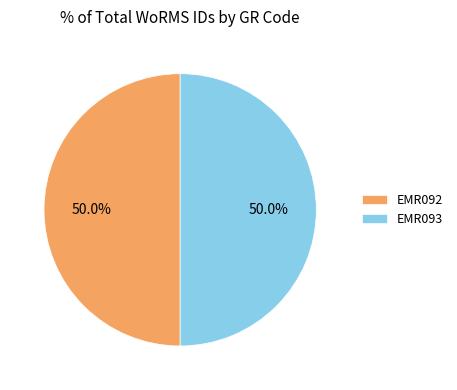

To the nearest percent, what is the average slice percentage?

50%